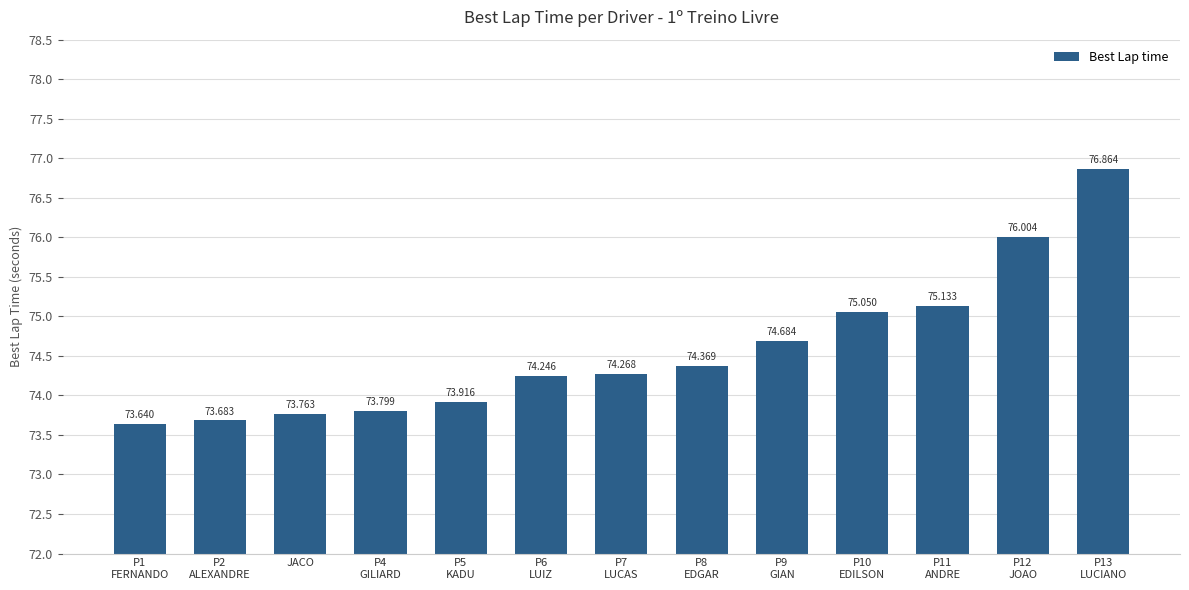

Read the value at P1
FERNANDO.

73.6